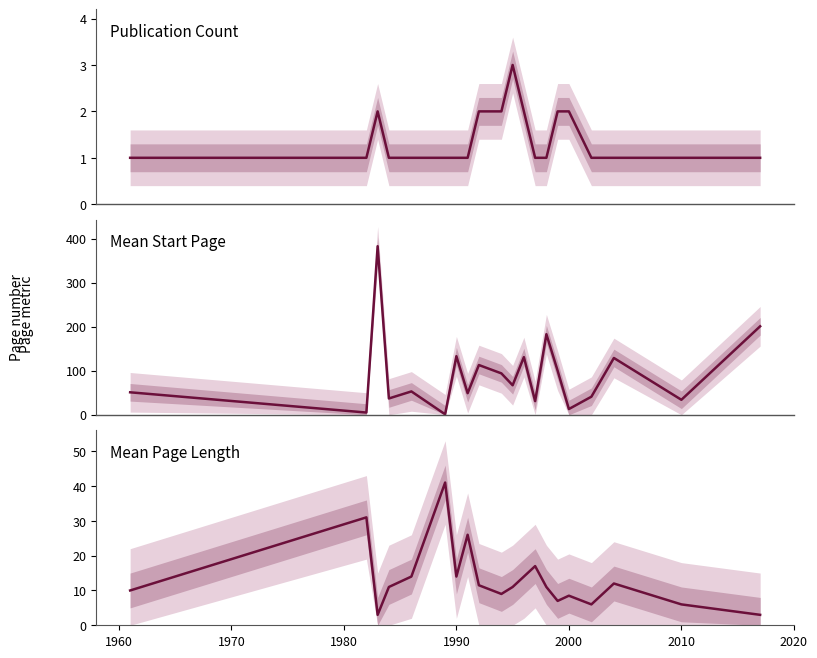

In Publication count, how many points are higher than both neighbors (excluding endpoints)?

2